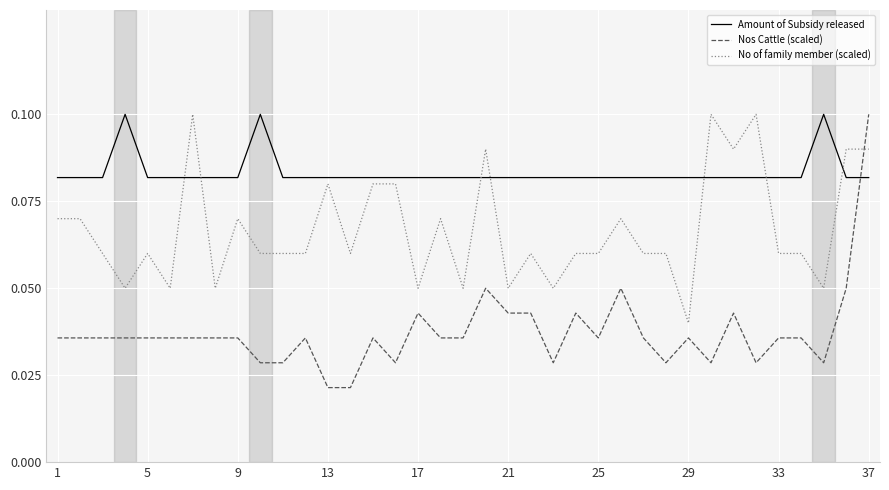

Rank the series by their average value, from lowest to highest.

Nos Cattle (scaled), No of family member (scaled), Amount of Subsidy released